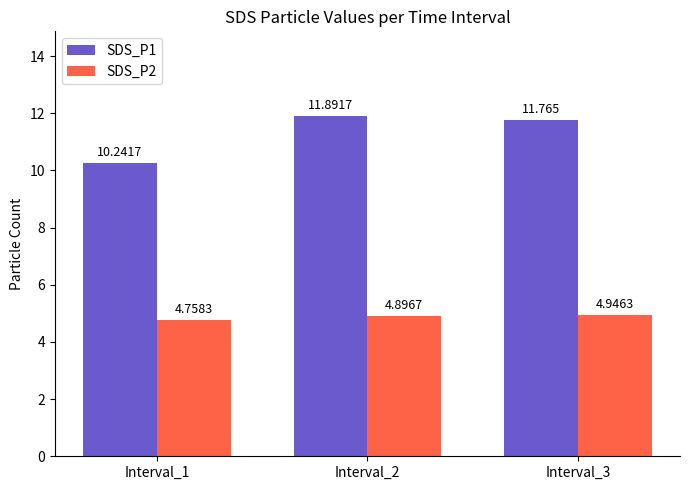

Is the value of SDS_P1 at Interval_2 greater than the value of SDS_P2 at Interval_3?

Yes